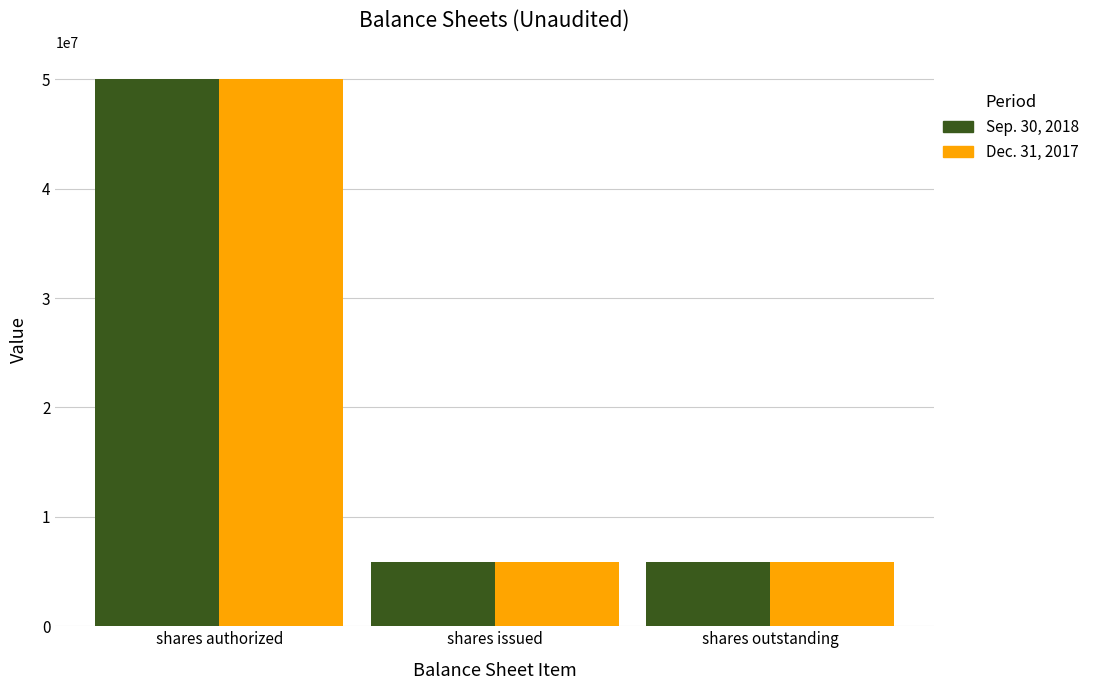

Reading left to right, list all the values displayed in this chart.

Sep. 30, 2018: shares authorized=50000000	shares issued=5857500	shares outstanding=5857500
Dec. 31, 2017: shares authorized=50000000	shares issued=5857500	shares outstanding=5857500